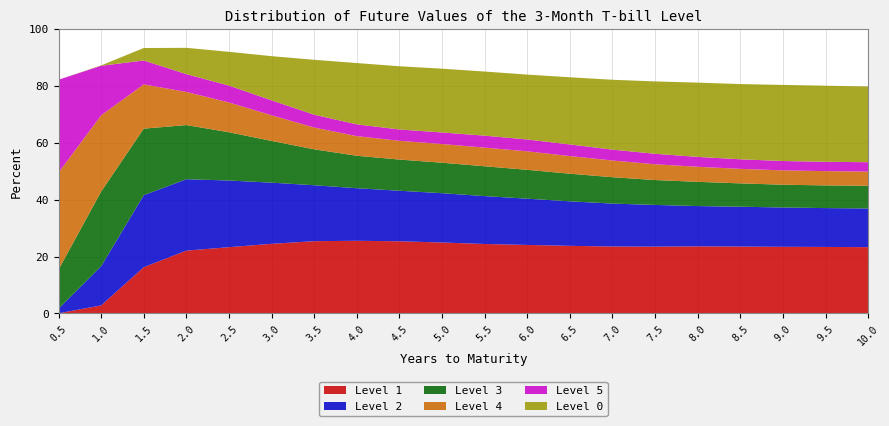

Reading left to right, list all the values displayed in this chart.

Level 1: 0.0	2.8	16.3	22.1	23.3	24.5	25.4	25.5	25.4	24.9	24.4	24.1	23.8	23.5	23.5	23.6	23.5	23.4	23.4	23.3
Level 2: 1.6	13.7	25.3	25.1	23.4	21.5	19.7	18.5	17.8	17.3	16.8	16.3	15.6	15.1	14.7	14.2	14.0	13.8	13.7	13.6
Level 3: 13.7	26.3	23.4	19.0	17.0	14.7	12.6	11.4	11.0	10.7	10.5	10.1	9.7	9.3	8.8	8.5	8.2	8.0	8.0	8.0
Level 4: 34.1	26.8	15.6	11.6	10.5	9.0	7.7	6.9	6.6	6.6	6.6	6.5	6.2	5.9	5.5	5.3	5.1	5.0	5.0	5.0
Level 5: 32.7	17.4	8.4	6.3	5.9	5.3	4.5	4.1	4.0	4.1	4.2	4.2	4.1	3.8	3.7	3.5	3.4	3.3	3.3	3.3
Level 0: 0.0	0.1	4.4	9.2	11.9	15.5	19.3	21.5	22.2	22.4	22.5	22.8	23.6	24.6	25.4	26.1	26.5	26.7	26.7	26.6